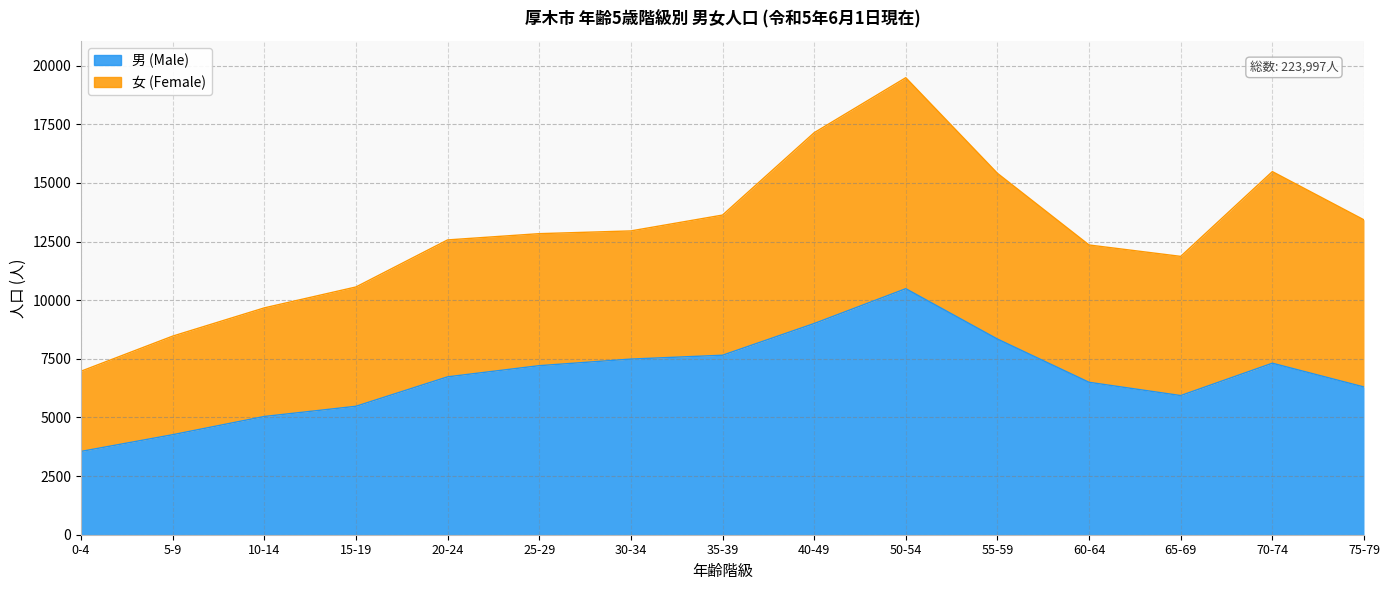

Is it true that the value at 40-49 is 5882?

False